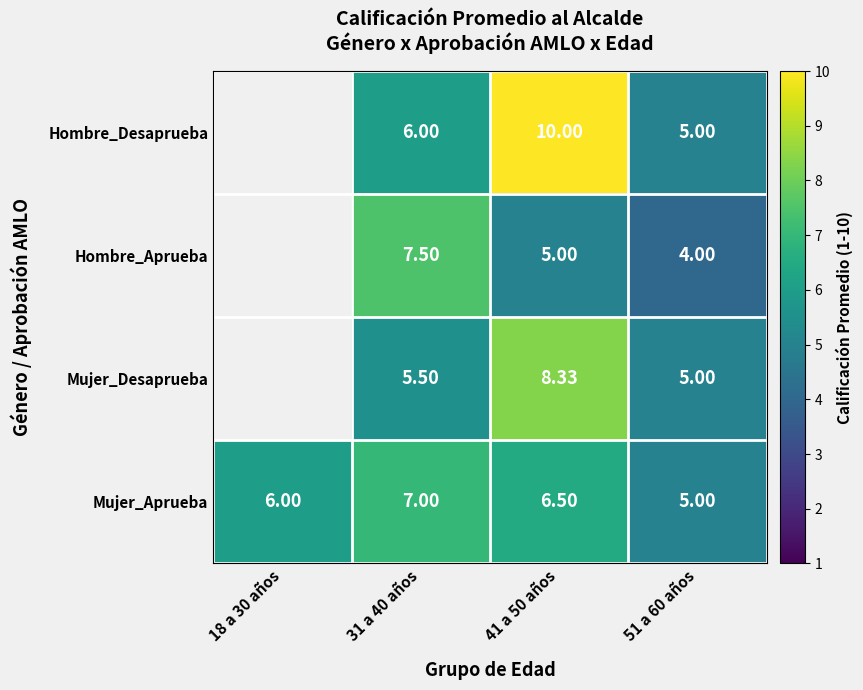

Is the value of Hombre_Desaprueba at 51 a 60 años greater than the value of Mujer_Desaprueba at 31 a 40 años?

No